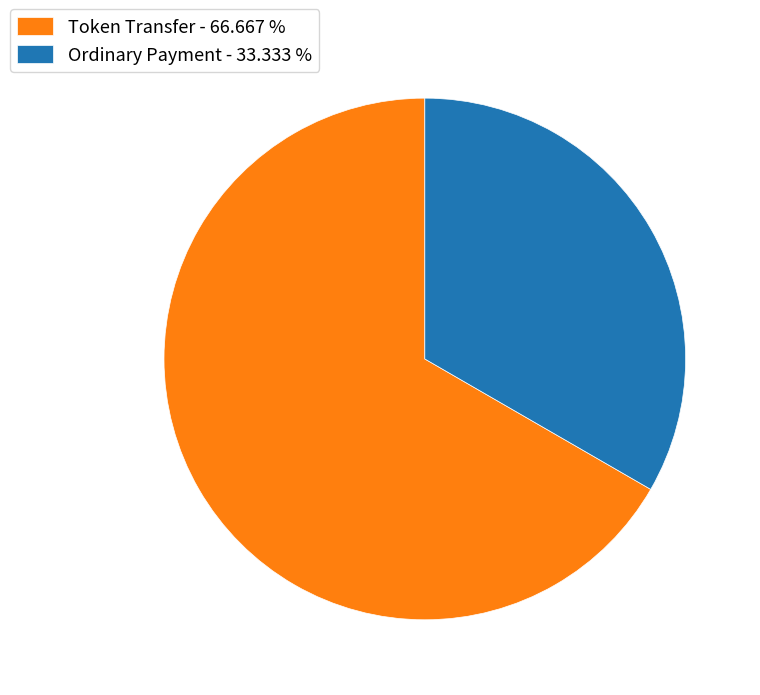

Does Ordinary Payment represent more than half of the total?

No